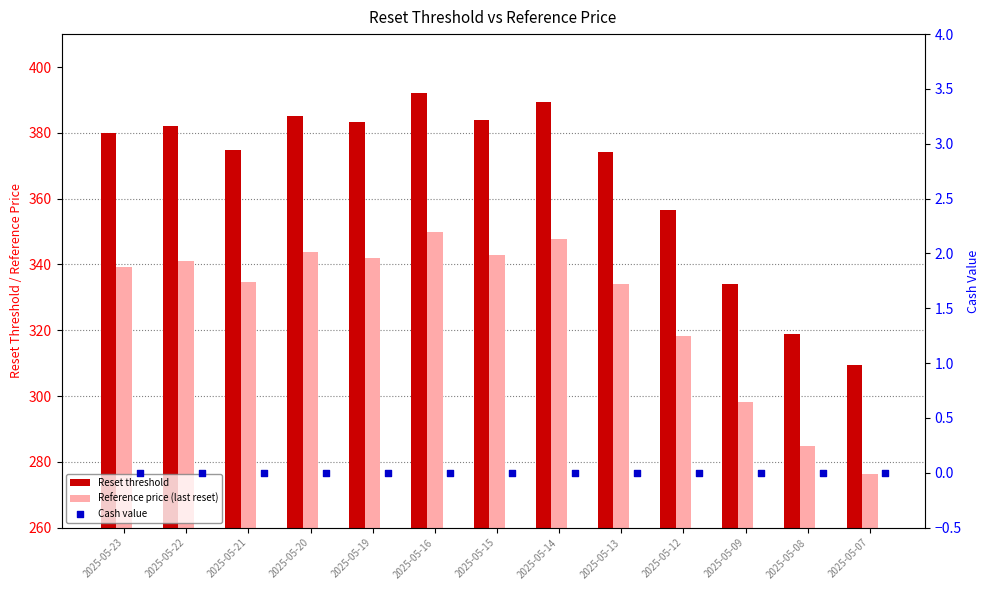

Which series has the largest total across all categories?

Reset threshold